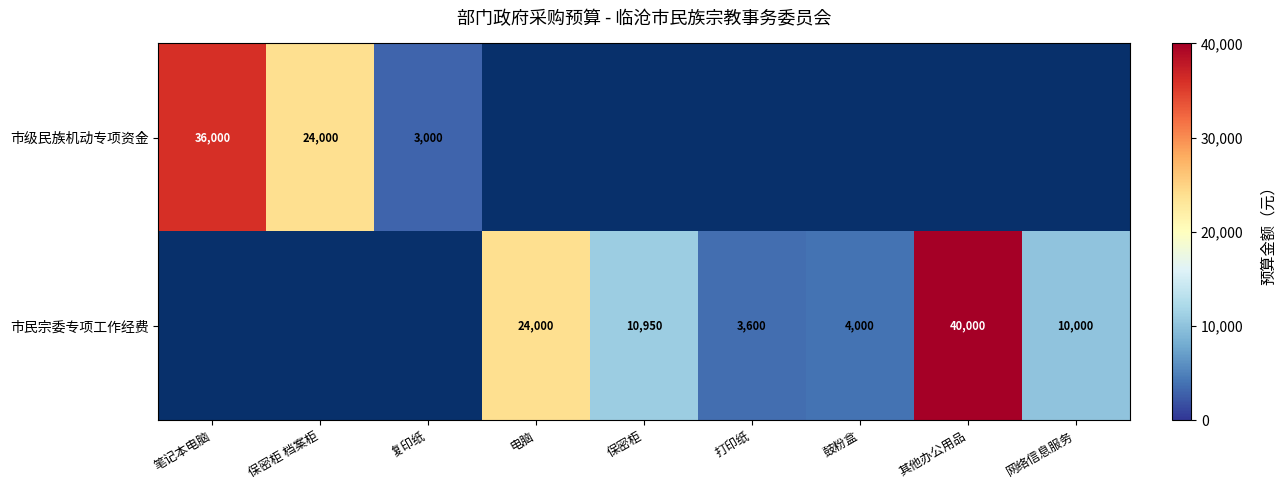

True or false: 市民宗委专项工作经费 has a value of 24000 at 电脑.

True